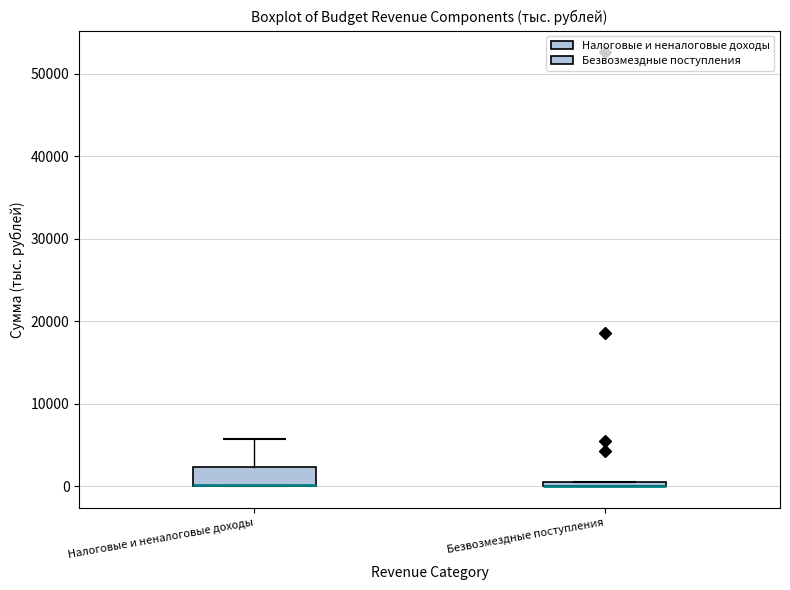

Where is the upper edge of the box for Безвозмездные поступления on the y-axis? The values are not printed on the chart, so give them approximately, as read against the axis.

1000